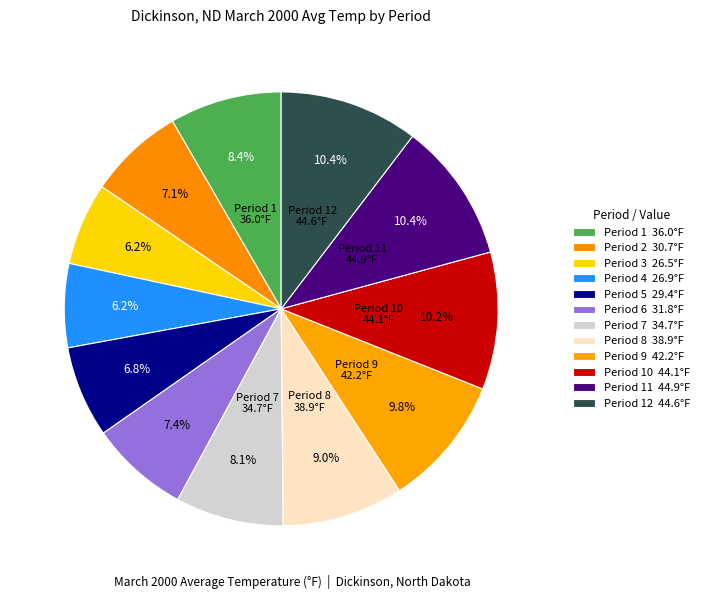

Count the number of slices in the pie.

12